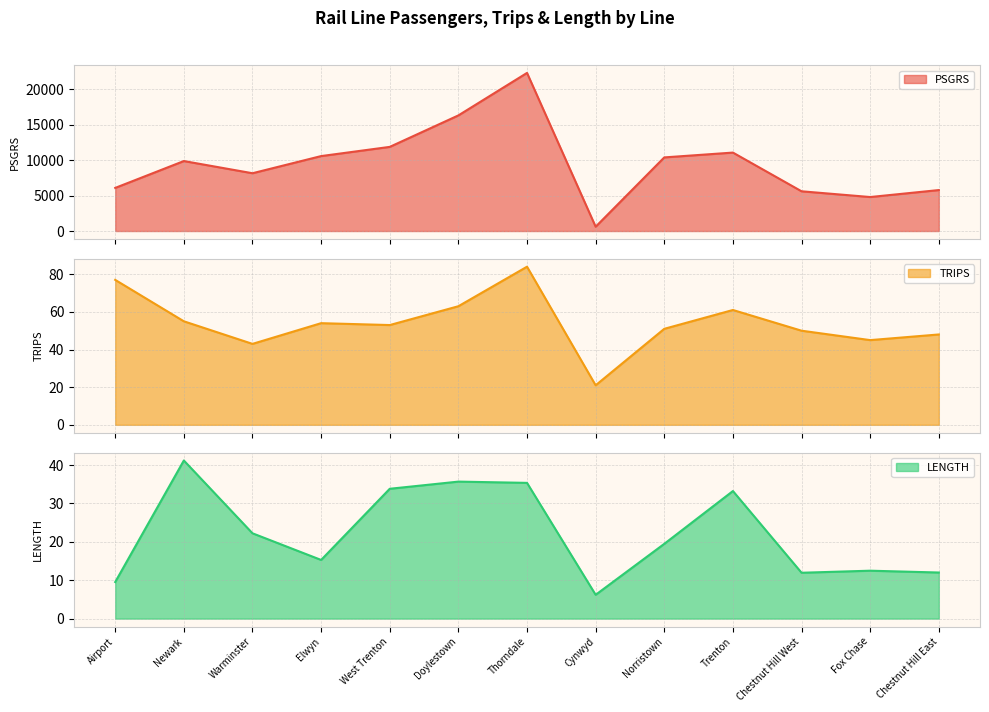

What is the label of the 10th point from the left?

Trenton